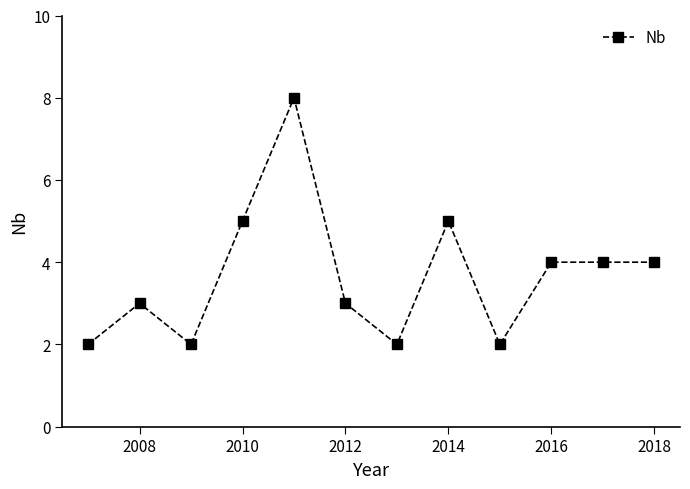

True or false: the data has more than 0 interior local peaks.

True